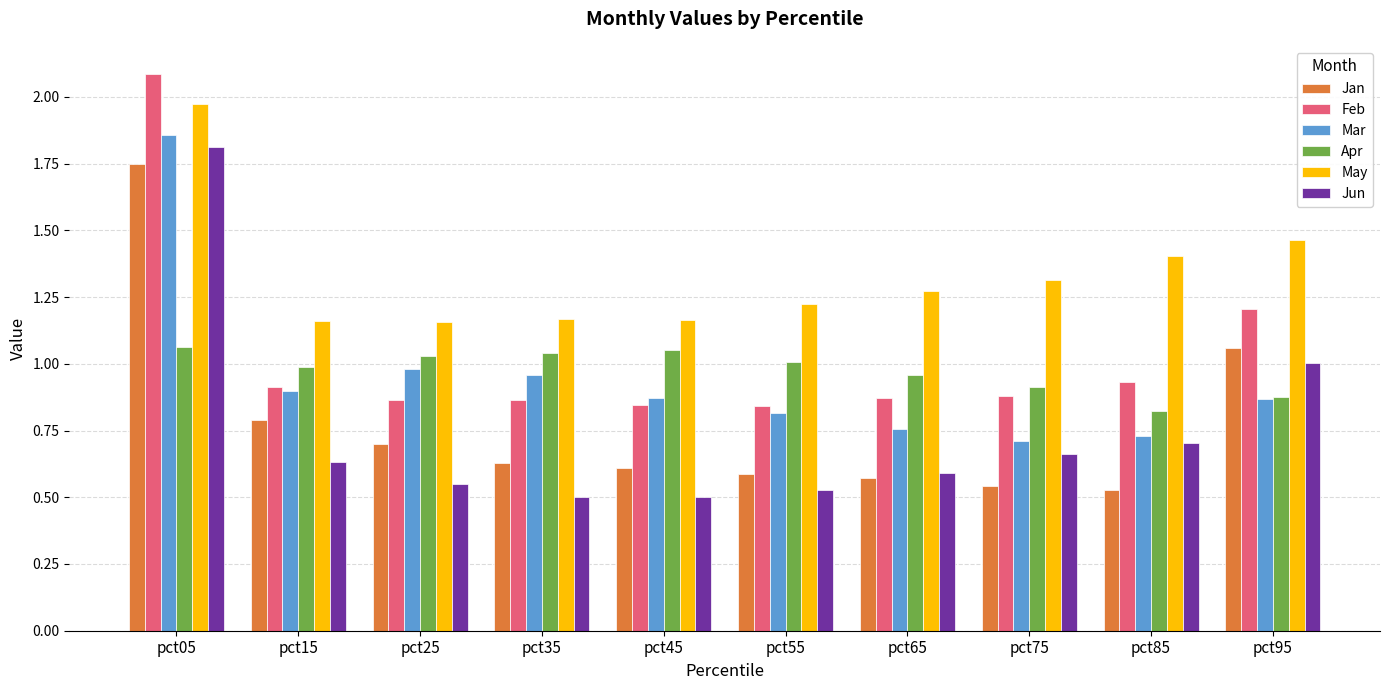

Which category has the highest value in the May series?

pct05